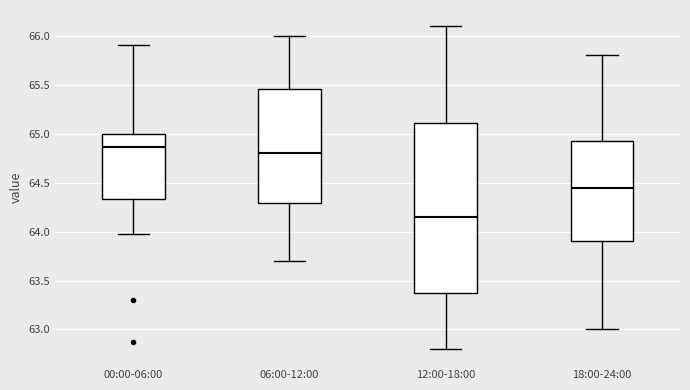

Reading left to right, transcribe this box plot: for each box, give where its median line is, the range the box spans, and where its two whiskers end, as read against the y-axis. The values are not printed on the chart, so give them approximately, as read against the axis.

00:00-06:00: median 64.85, box 64.35 to 65.00, whiskers 64.00 to 65.90
06:00-12:00: median 64.80, box 64.30 to 65.45, whiskers 63.70 to 66.00
12:00-18:00: median 64.15, box 63.40 to 65.10, whiskers 62.80 to 66.10
18:00-24:00: median 64.45, box 63.90 to 64.95, whiskers 63.00 to 65.80